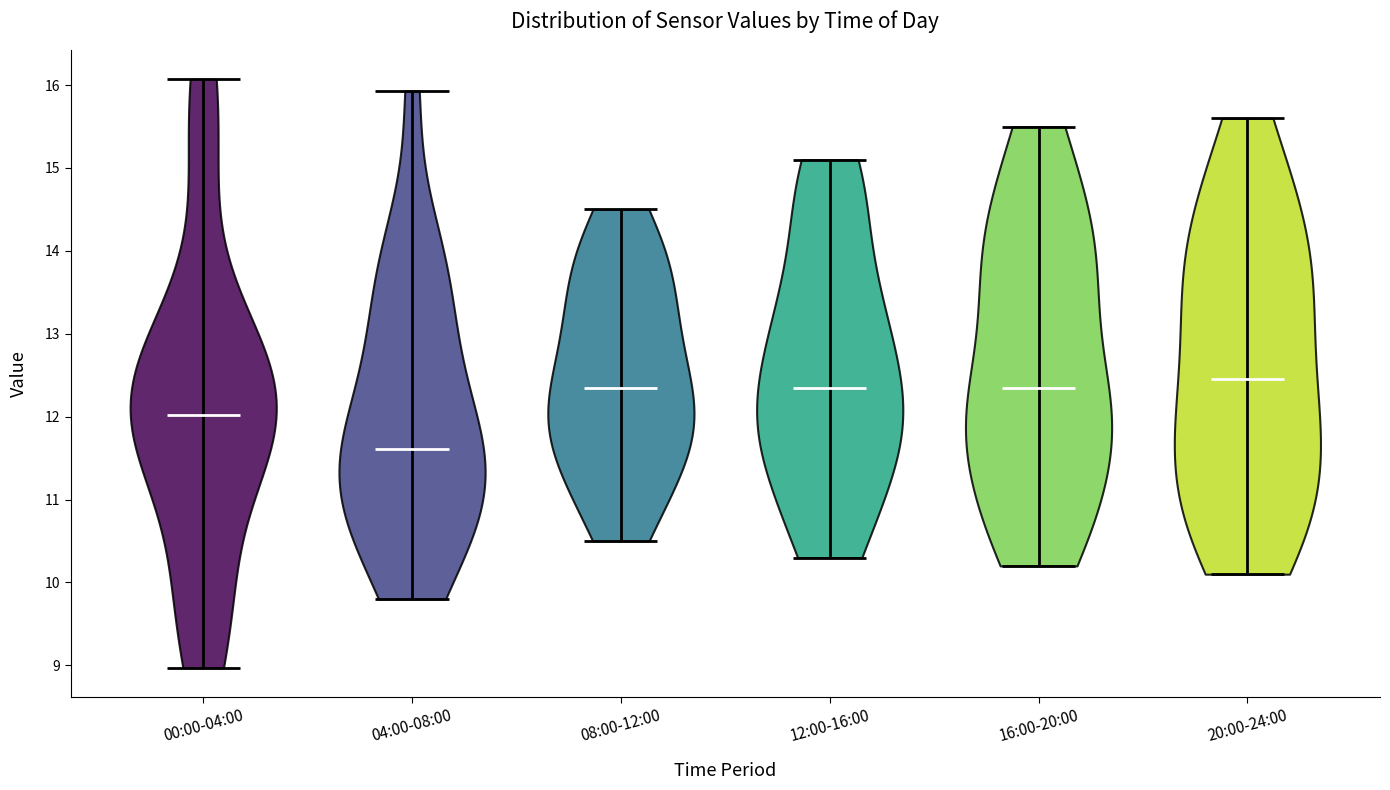

What is the highest point the violin for 12:00-16:00 reaches on the y-axis? The values are not printed on the chart, so give them approximately, as read against the axis.

15.1